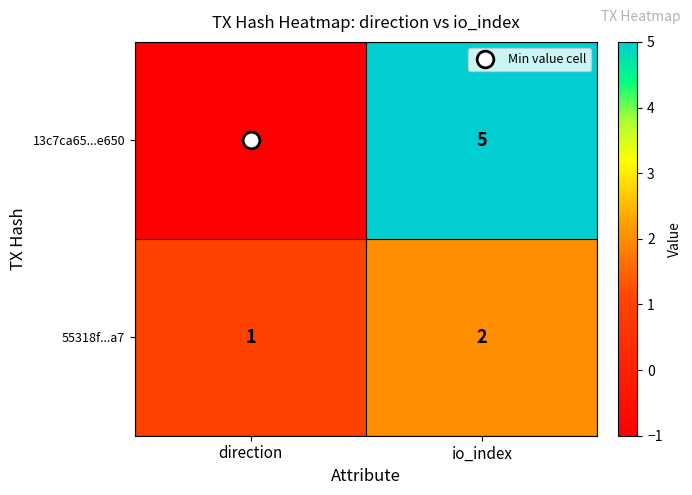

Which series has the widest spread of values?

13c7ca65...e650